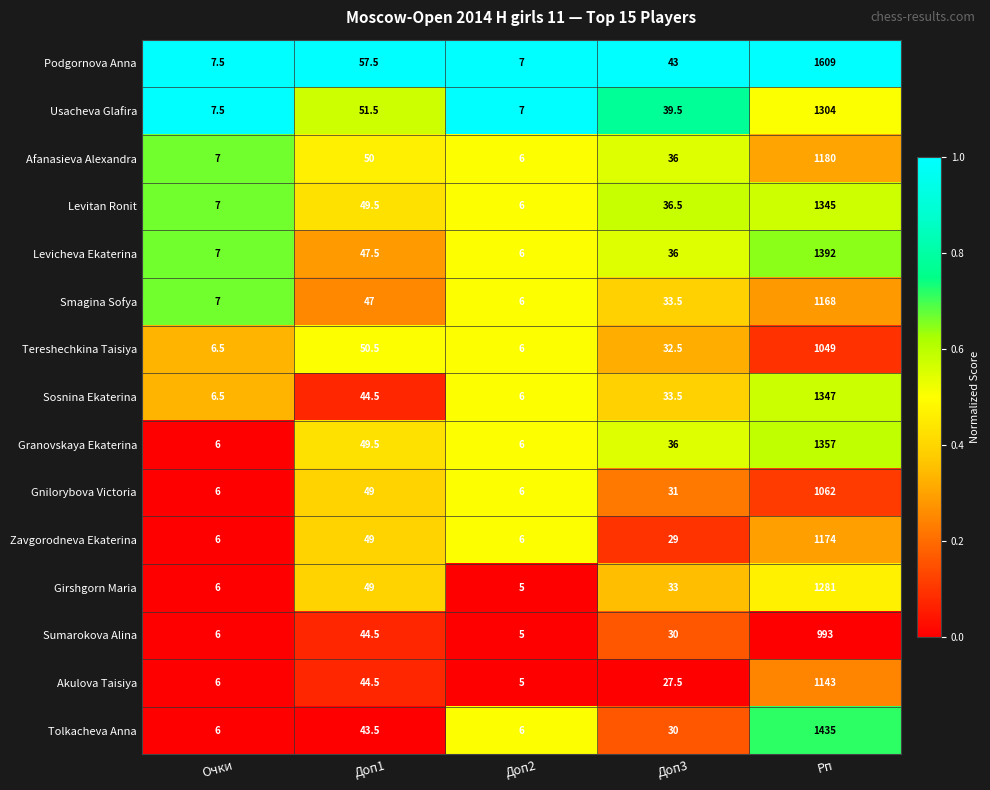

What is the difference between the highest and lowest values at Доп1?

14.0